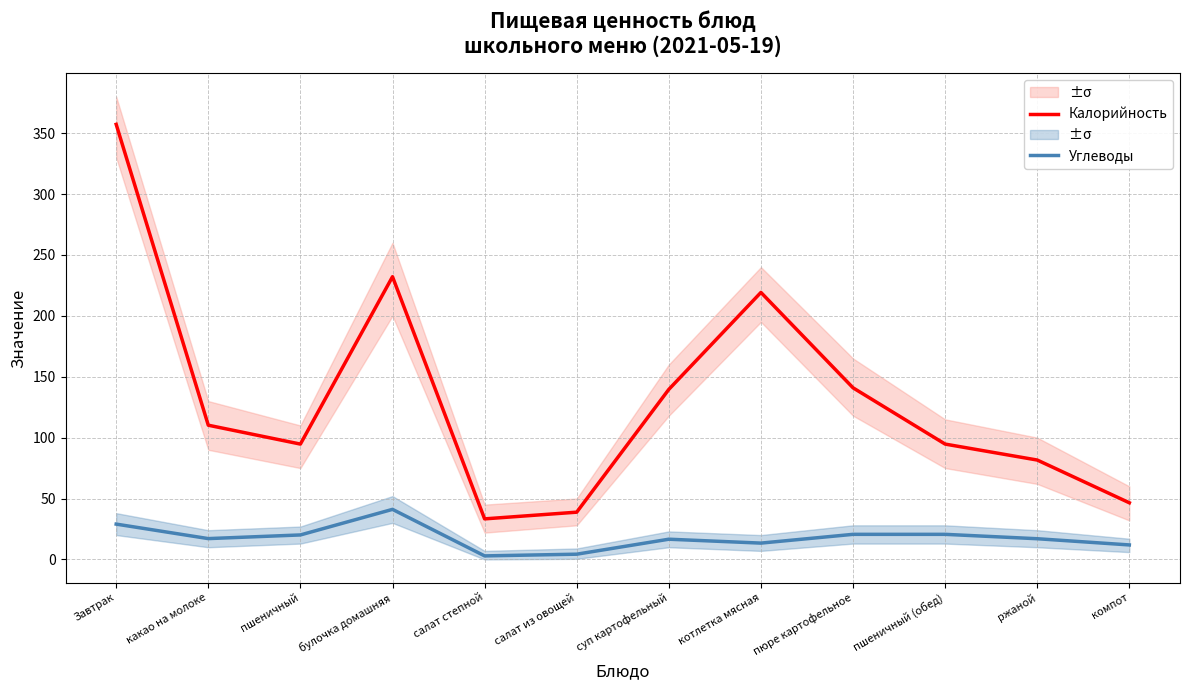

What is the maximum value for Углеводы?

41.1